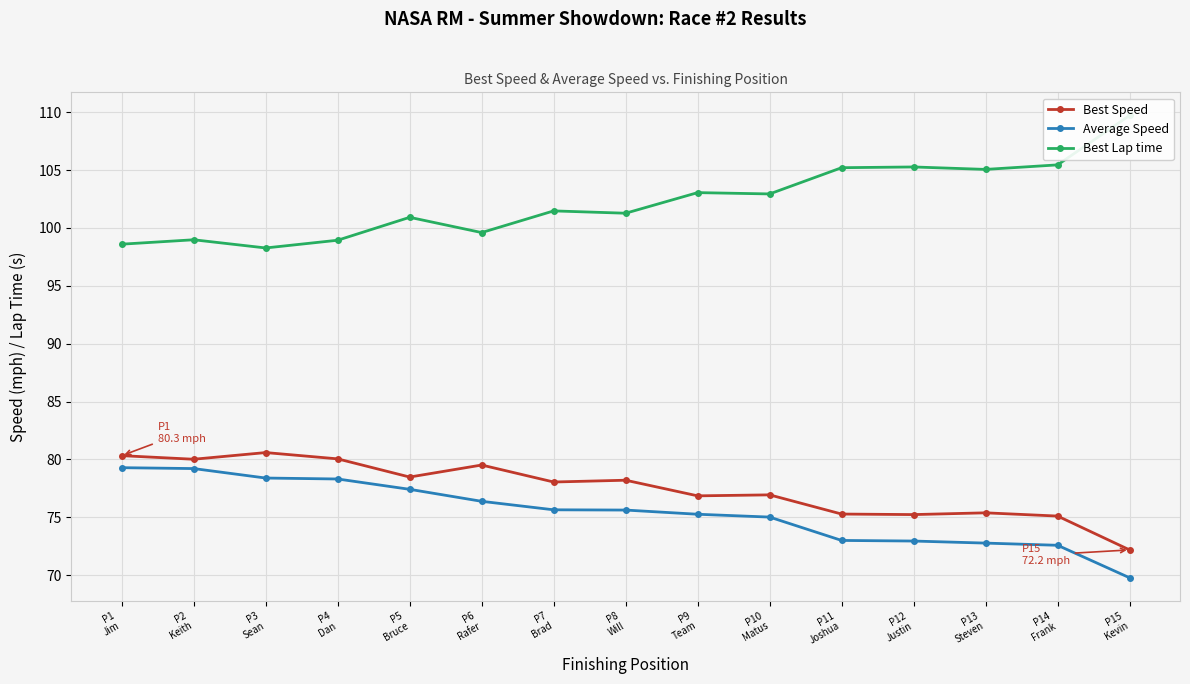

What is the minimum value for Best Speed?

72.2